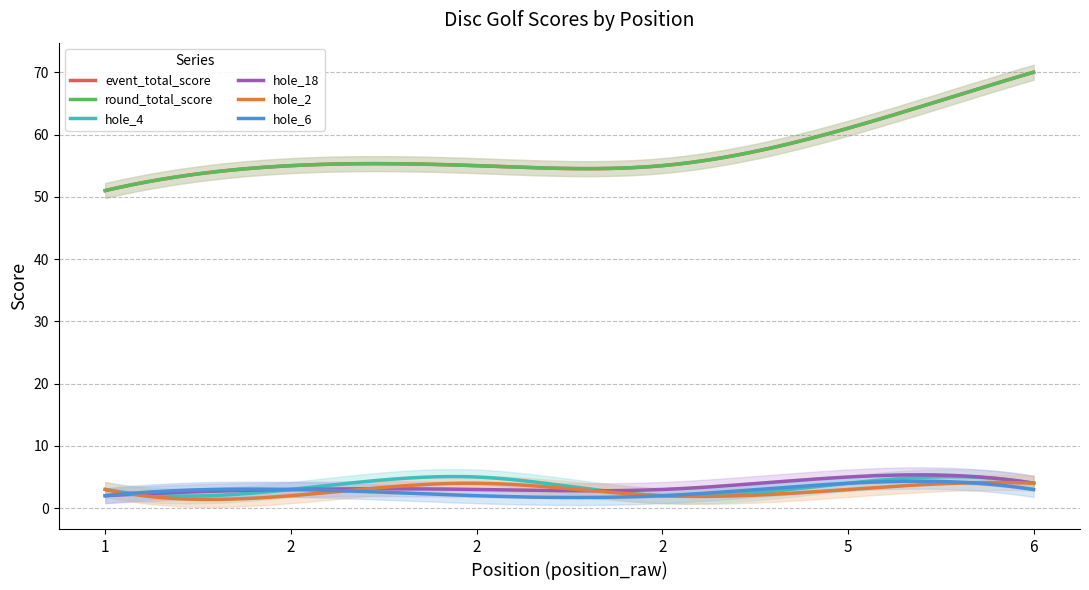

Rank the series by their maximum value, from lowest to highest.

hole_2, hole_6, hole_4, hole_18, event_total_score, round_total_score